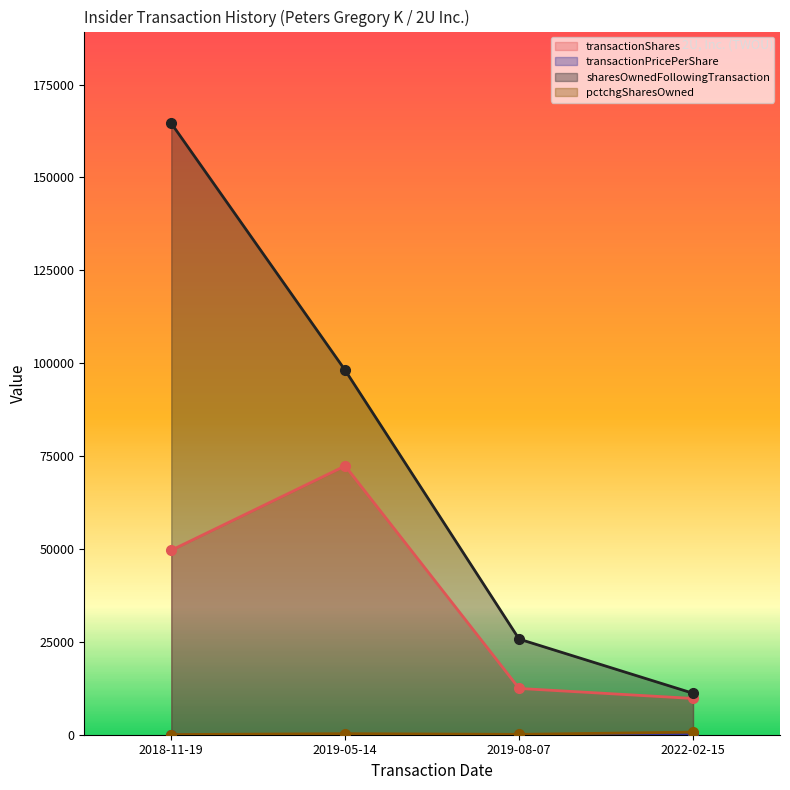

Which series has the largest range (max minus min)?

sharesOwnedFollowingTransaction